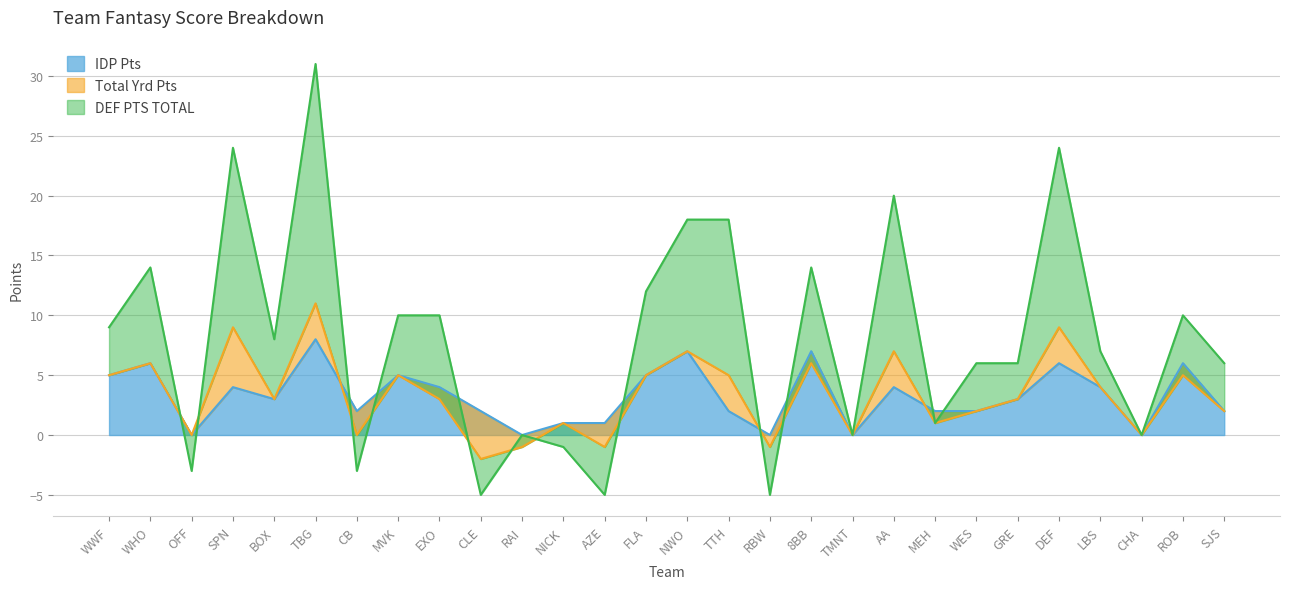

Which has a higher value, WES or FLA?

FLA